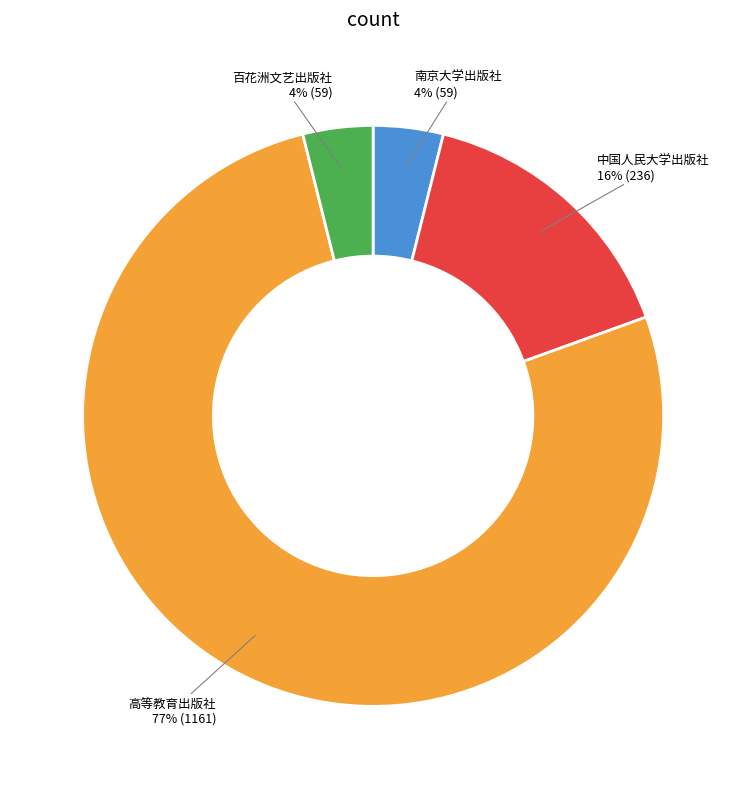

Count the number of slices in the pie.

4